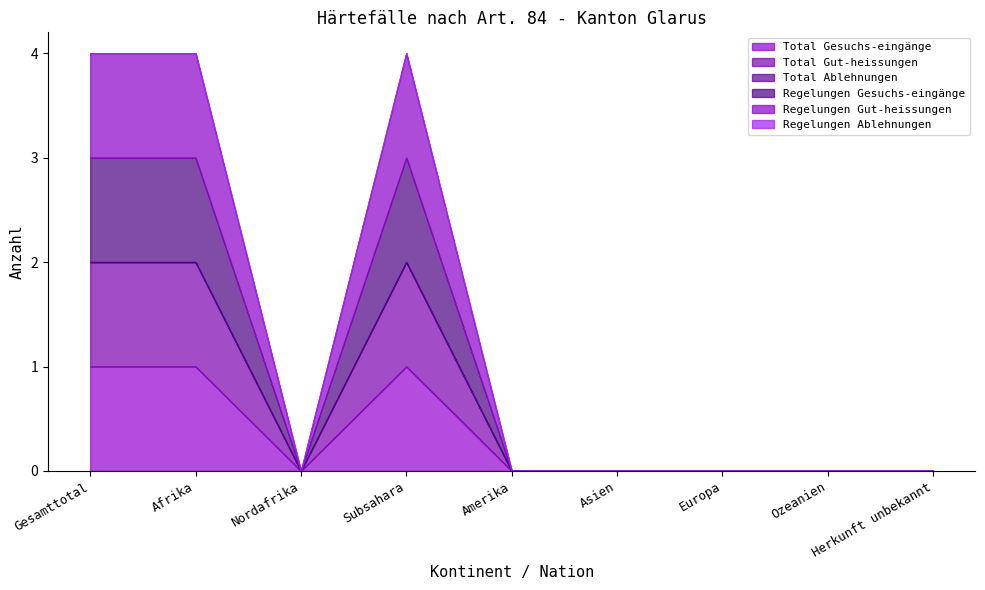

What is the total value across all series at Gesamttotal?

4